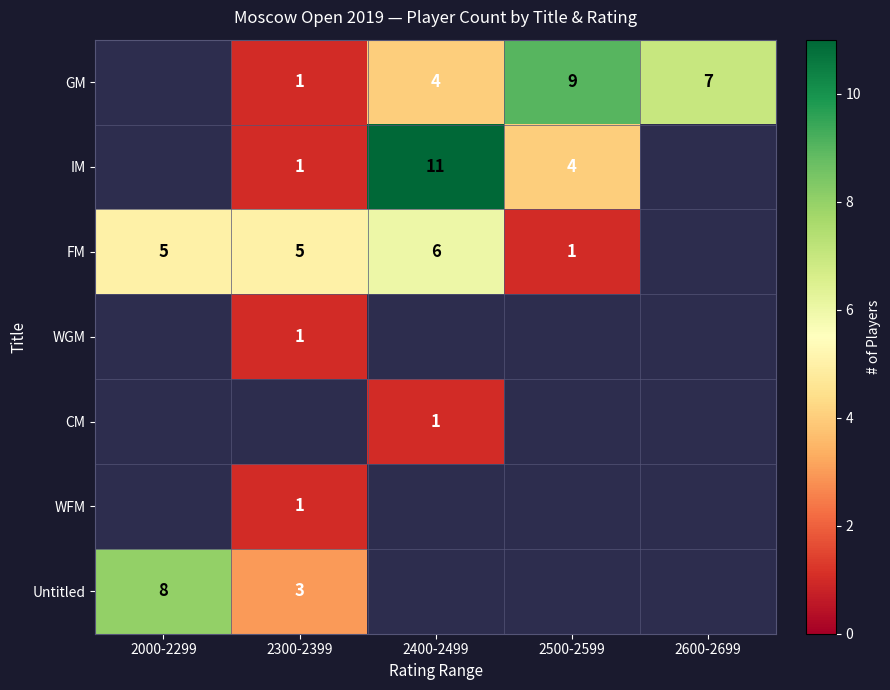

What is the difference between the highest and lowest values at 2400-2499?

10.0